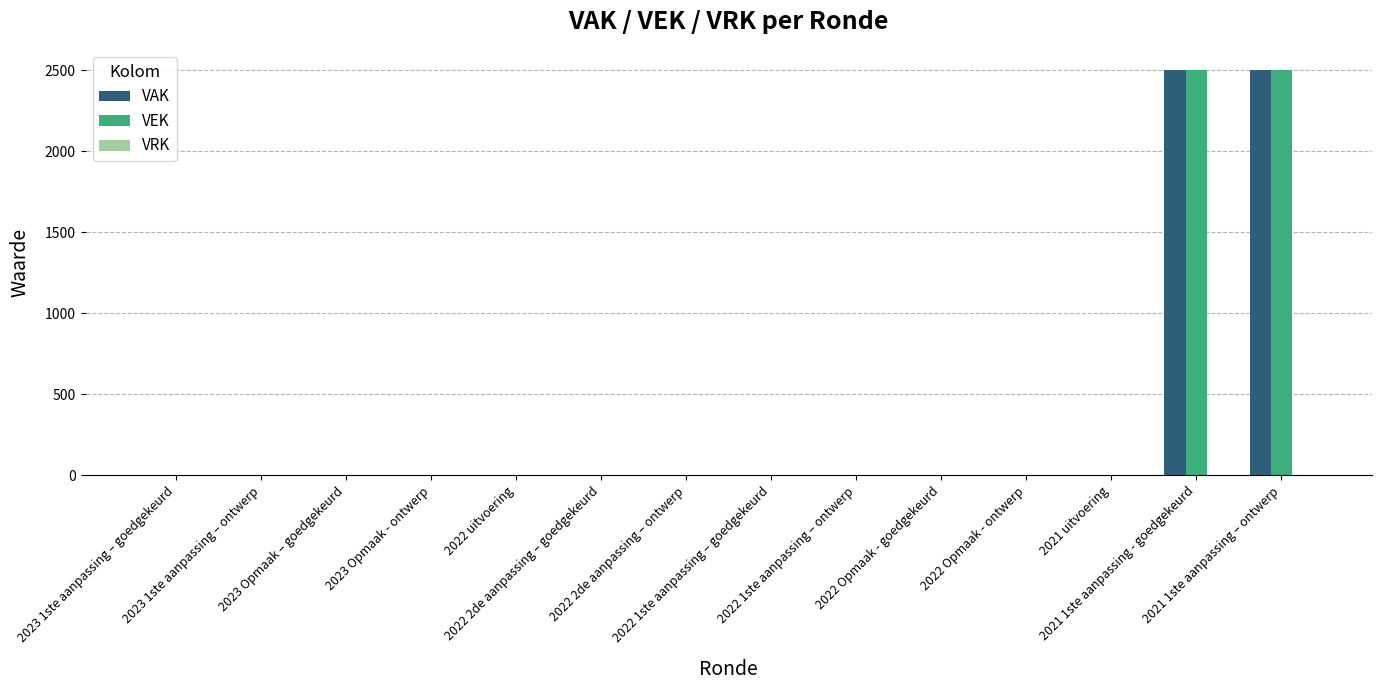

What is the sum of all VEK values?

5000